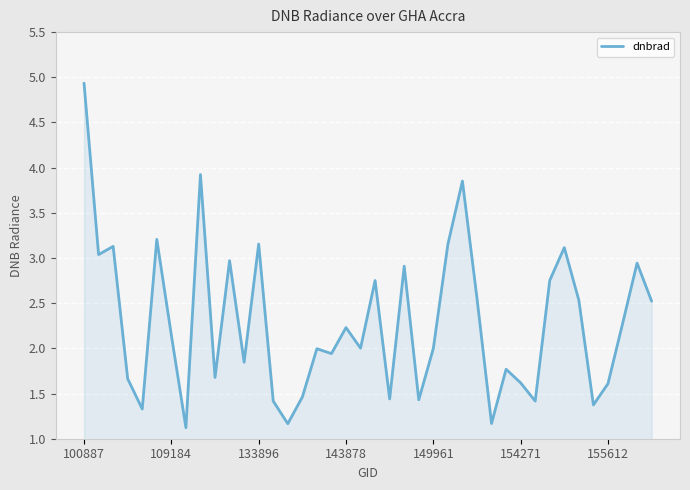

What is the difference between the maximum and minimum values?

3.8